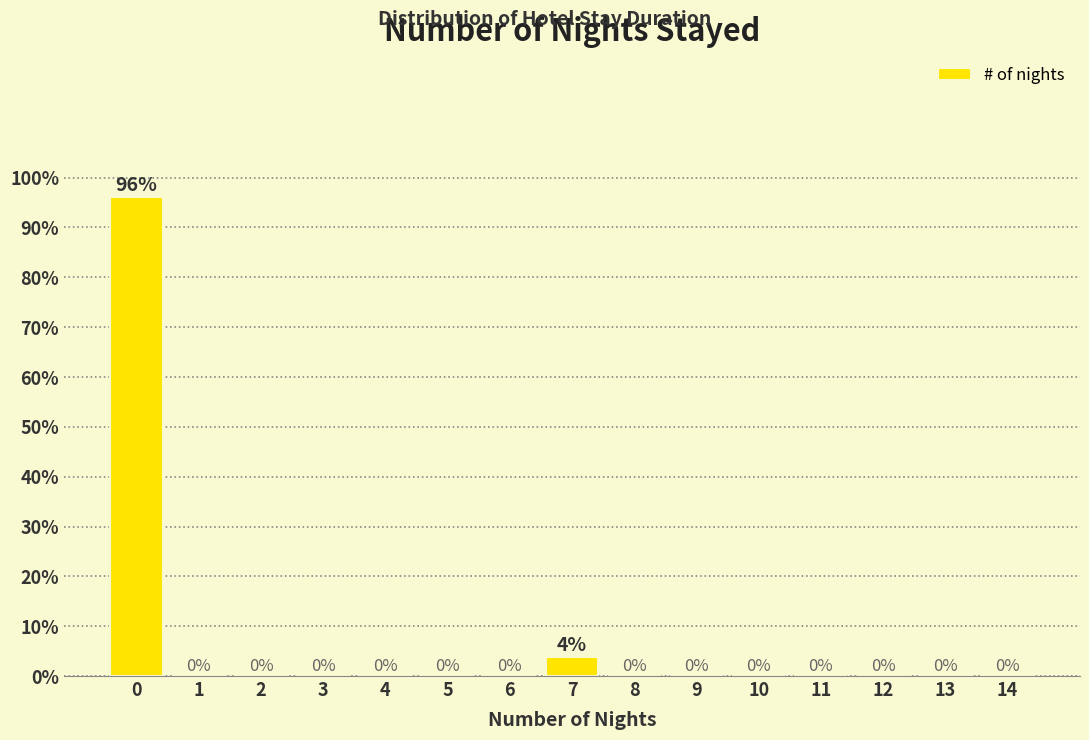

Is it true that the value at 9 is 59.4?

False